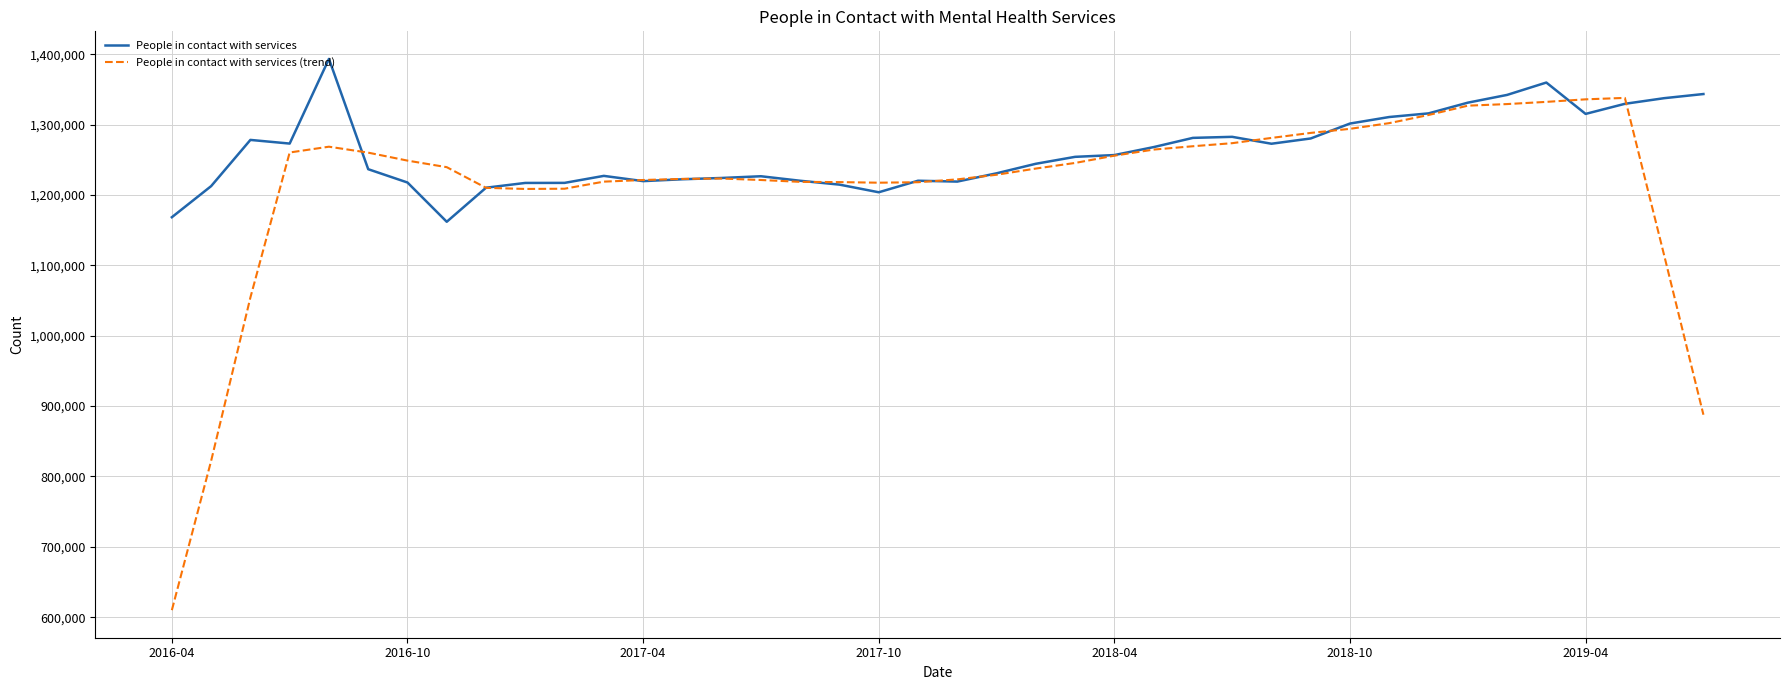

Which series has the largest total across all categories?

People in contact with services